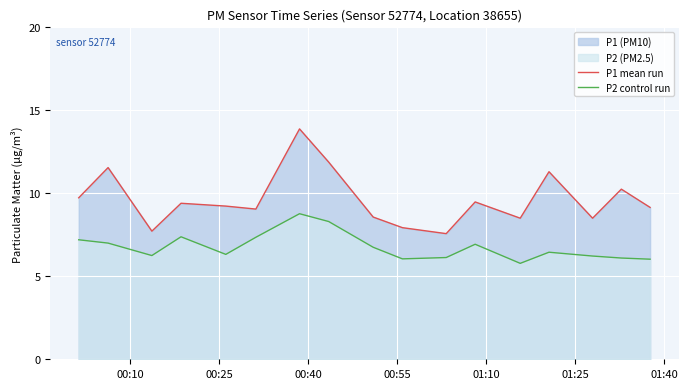

What is the difference between the second highest and second lowest values in the P2 control run series?

2.3